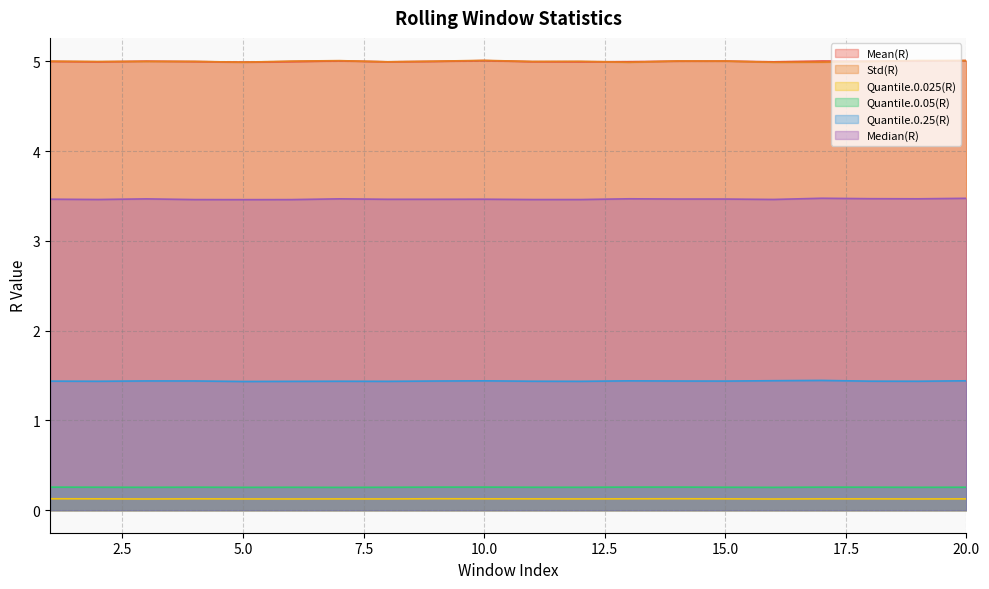

Does the chart have visible grid lines?

Yes